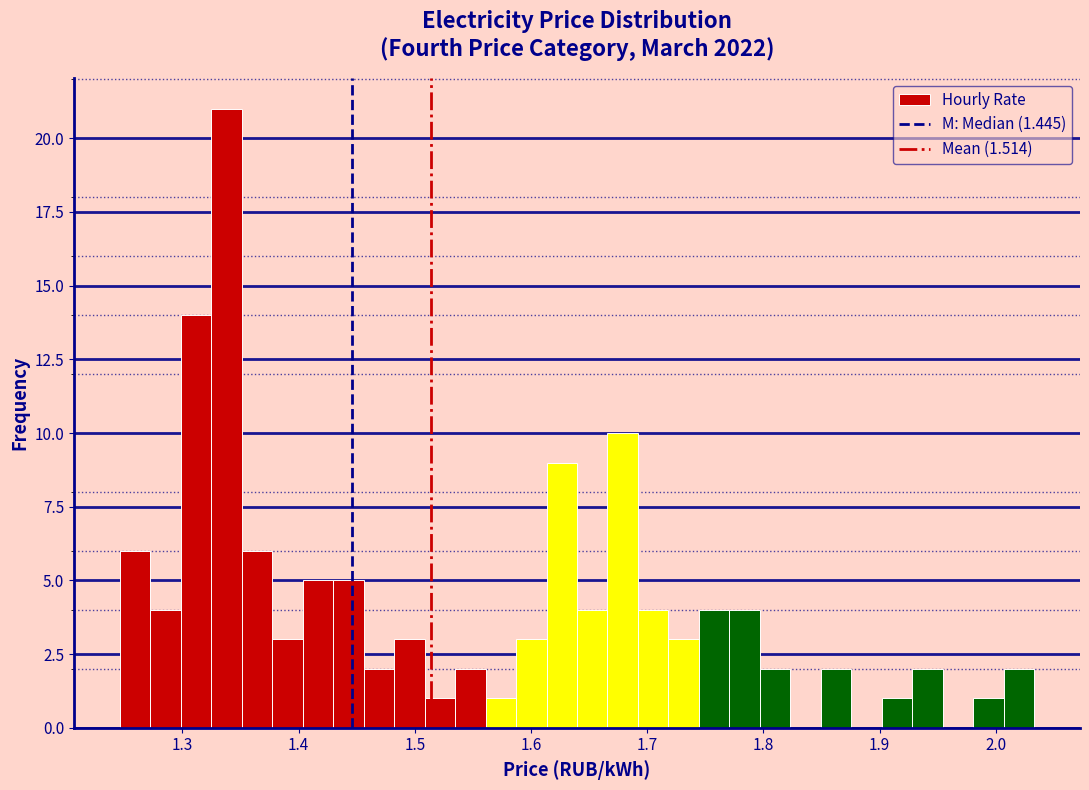

Around what value on the x-axis is the tallest bar? Give the approximate position of its centre, as read against the axis.

1.34